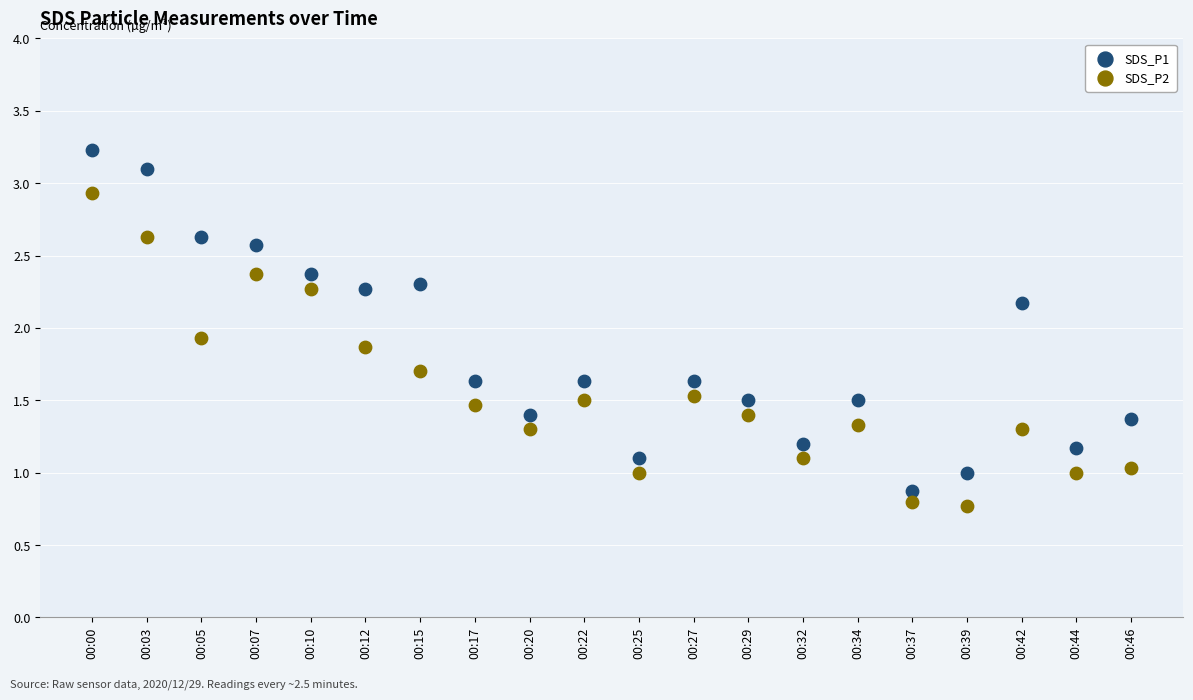

Which series has the widest spread of Y values?

SDS_P1